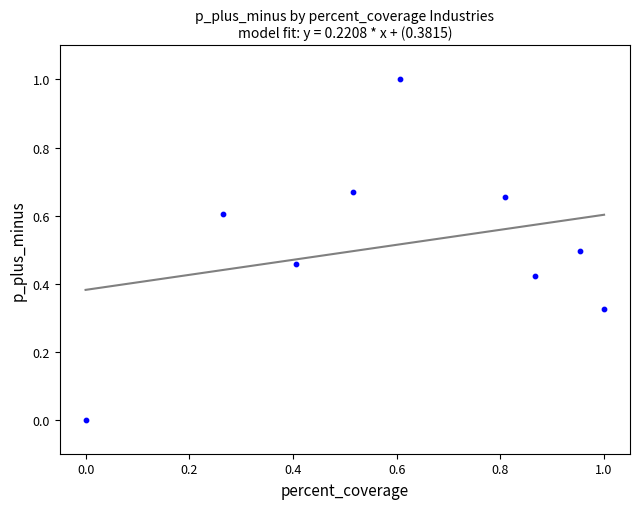

What is the range of Y values (max minus min)?

1.0